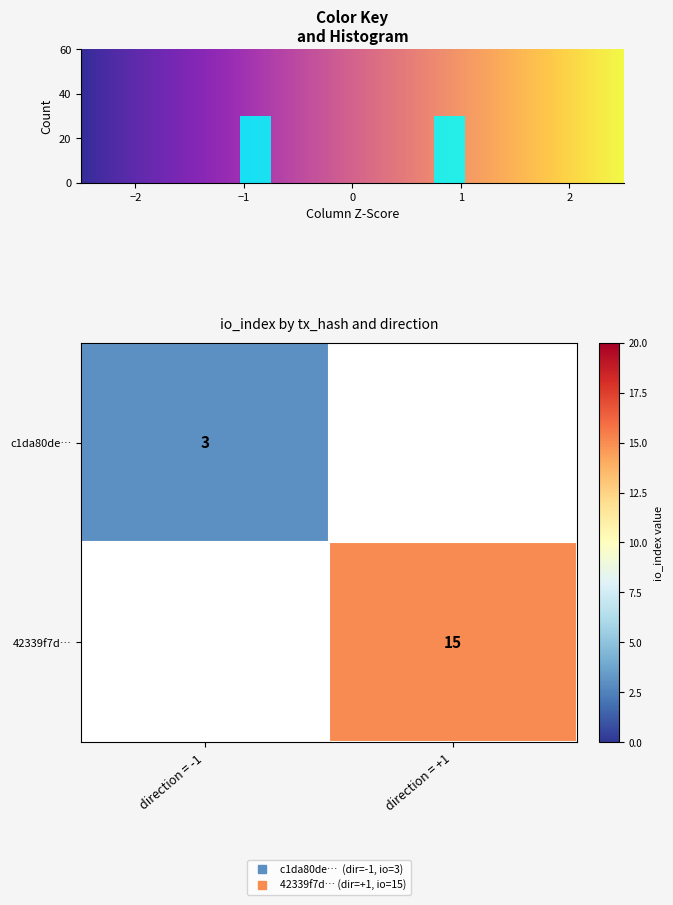

List the series in order of their overall mean, highest first.

c1da80de…, 42339f7d…